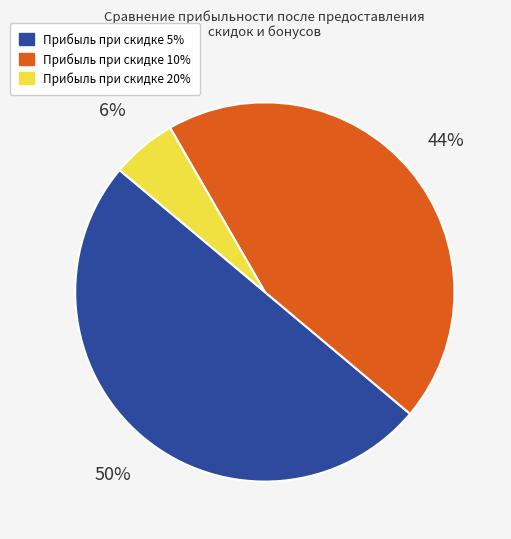

Which category has the biggest portion of the pie?

Прибыль при скидке 5%